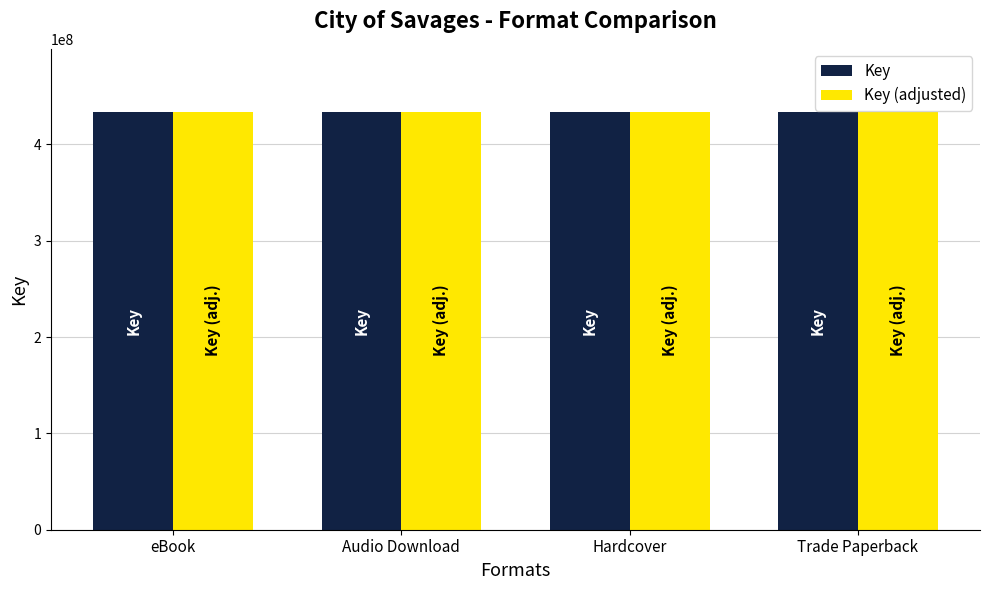

Reading right to left, list all the values displayed in this chart.

Key: Trade Paperback=434184979	Hardcover=434184979	Audio Download=434184979	eBook=434184979
Key (adjusted): Trade Paperback=434134979	Hardcover=434134979	Audio Download=434134979	eBook=434134979